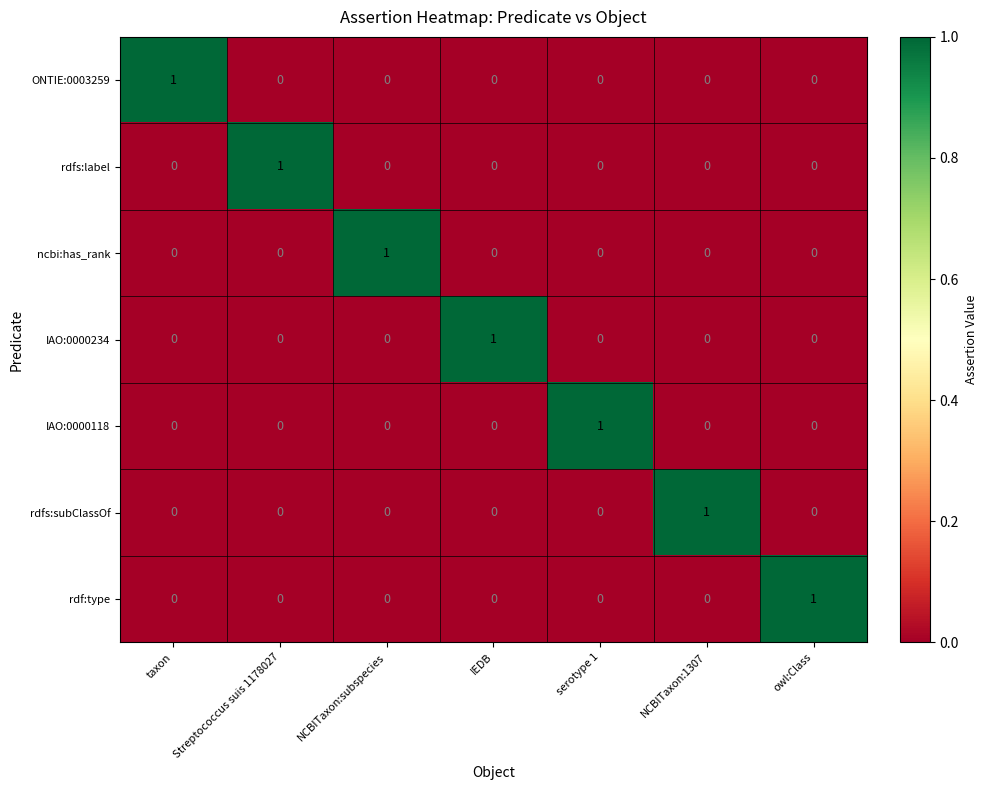

At how many categories does at least one series exceed 0?

7